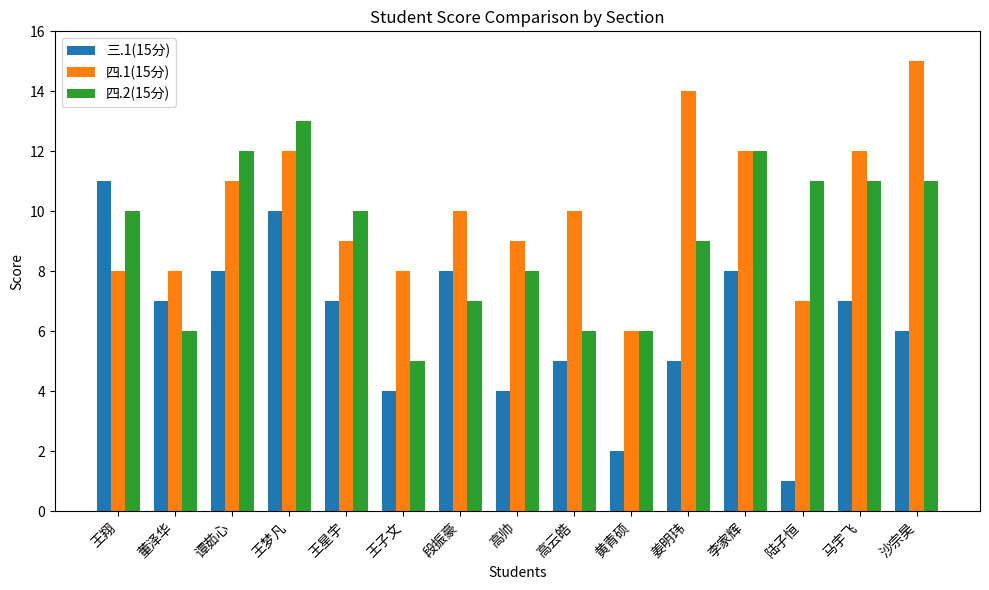

What is the difference between the maximum and minimum values in the 三.1(15分) series?

10